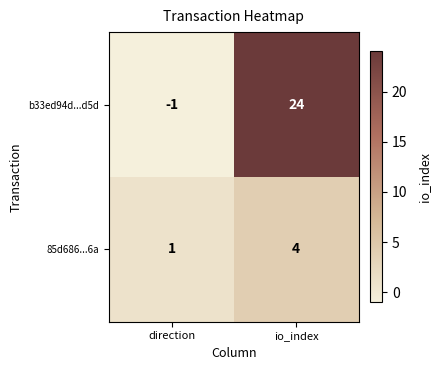

Reading right to left, extract all data points from this chart.

b33ed94d...d5d: io_index=24	direction=-1
85d686...6a: io_index=4	direction=1